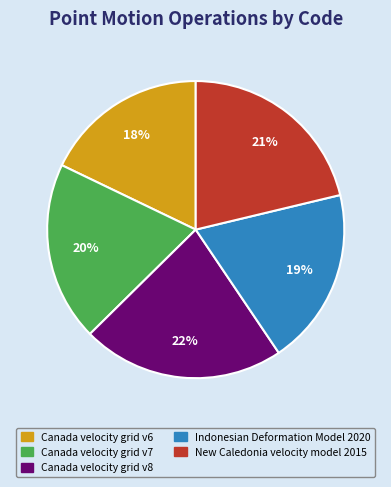

To the nearest percent, what is the average slice percentage?

20%